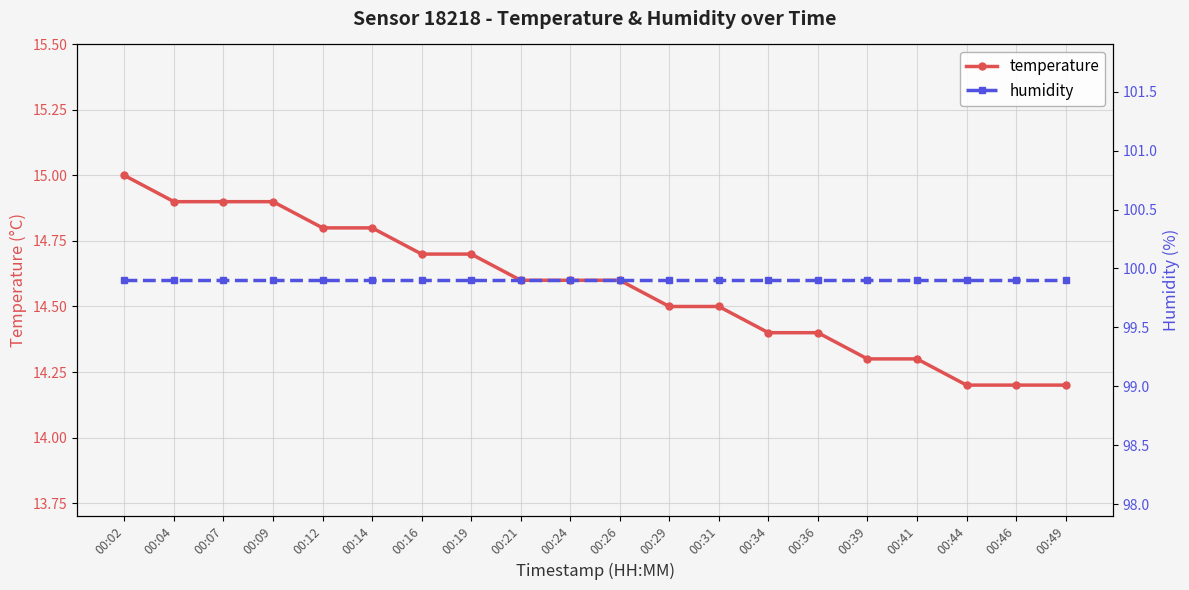

What is the minimum value shown in the chart?

14.2